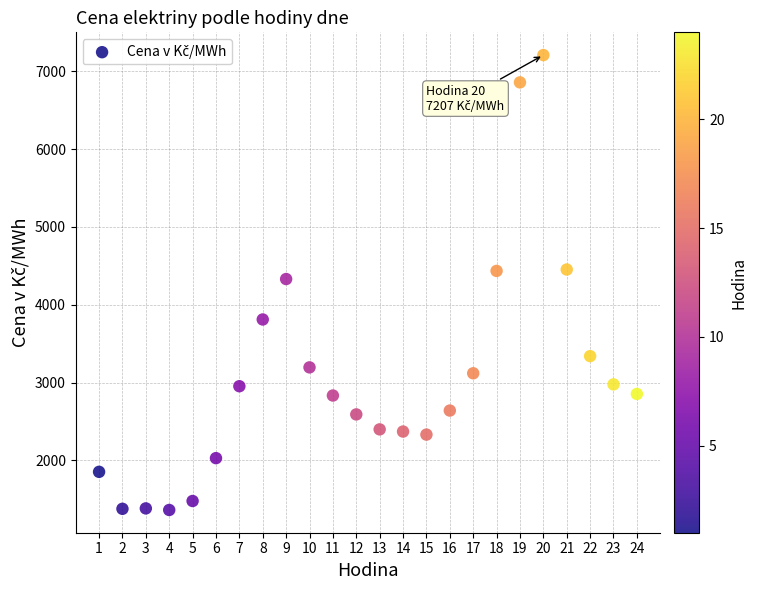

What is the range of Y values (max minus min)?

5844.4